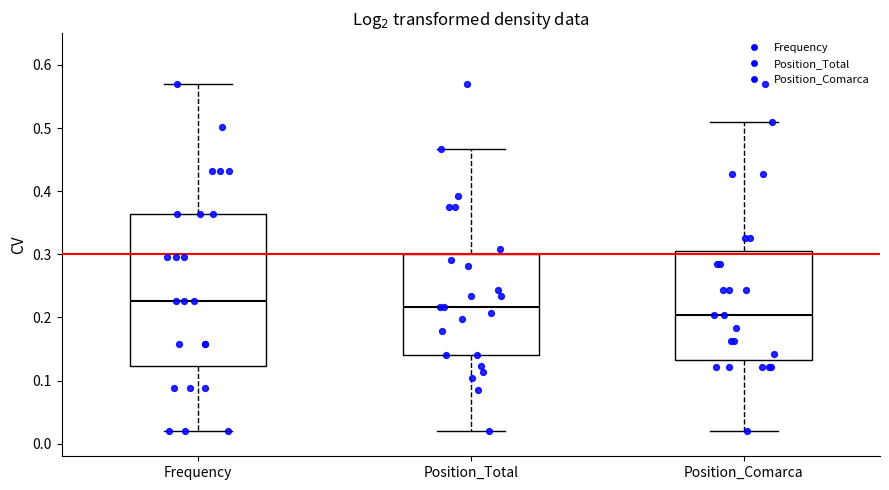

Which box has the highest median line?

Frequency